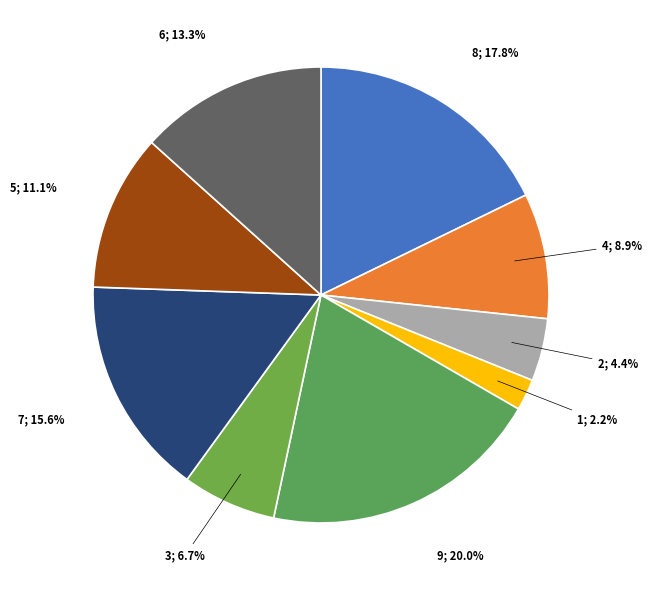

How many segments does this pie chart have?

9